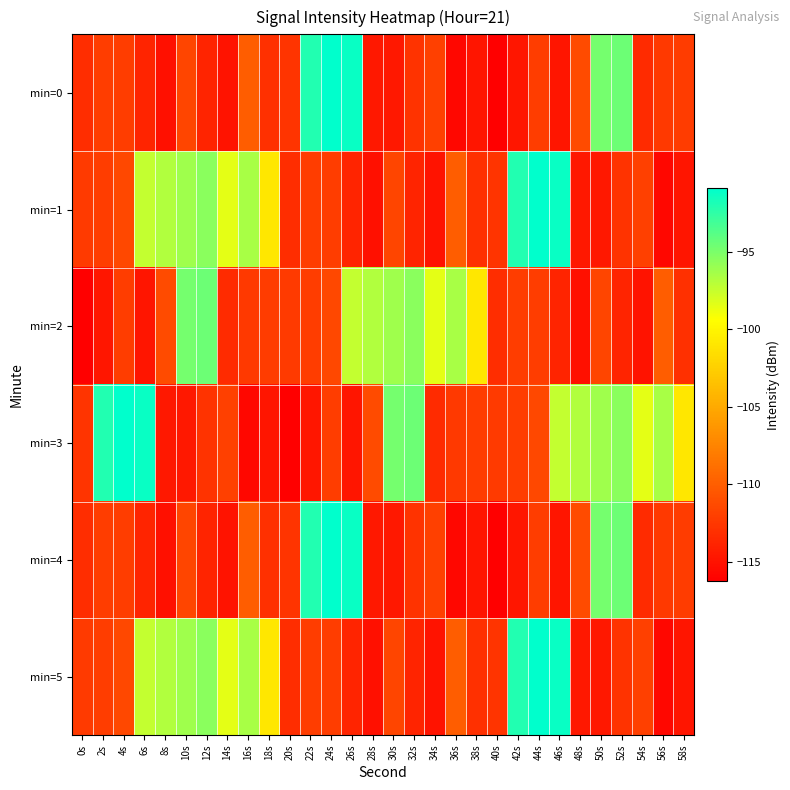

What is the total value across all series at 46s?

-623.2